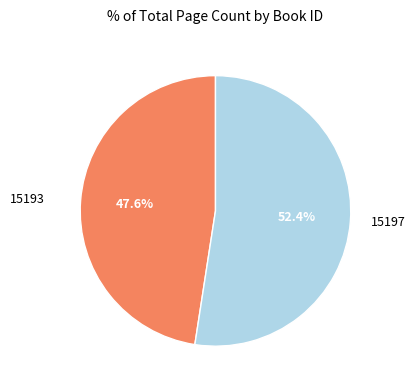

Which has a higher value, 15197 or 15193?

15197